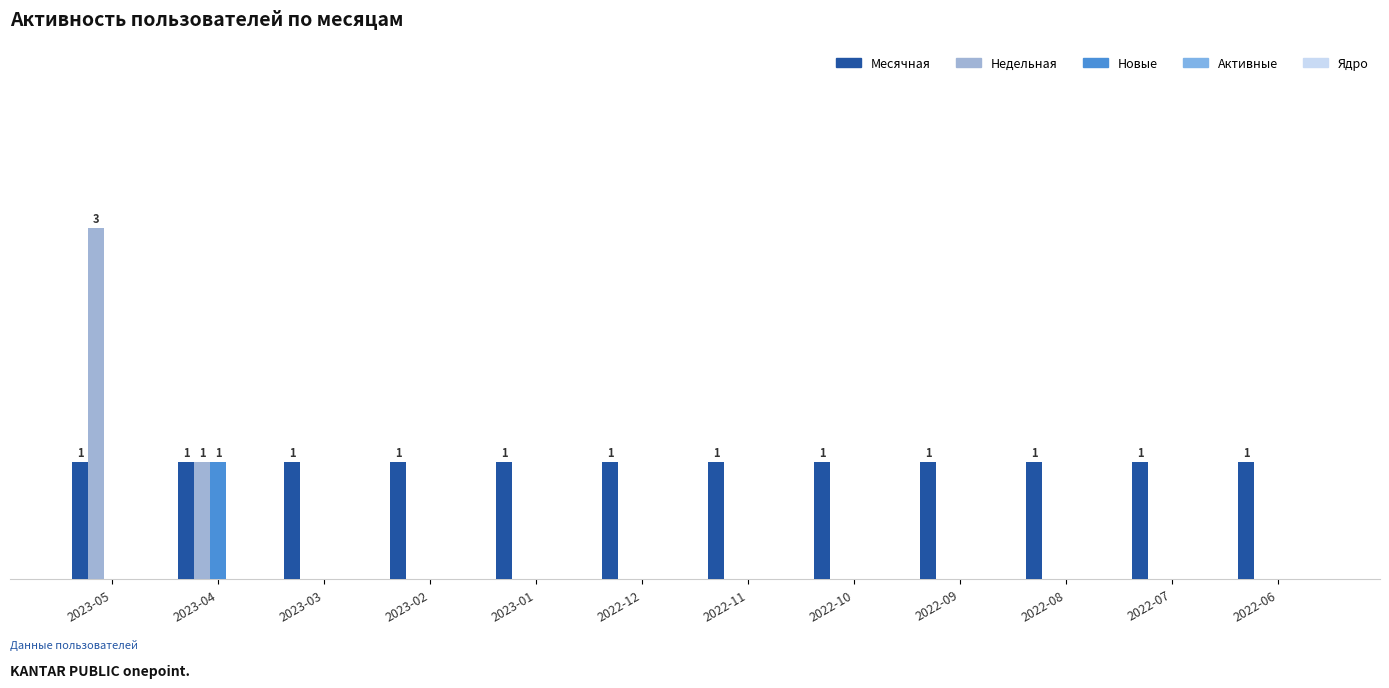

What is the maximum value for Месячная?

1